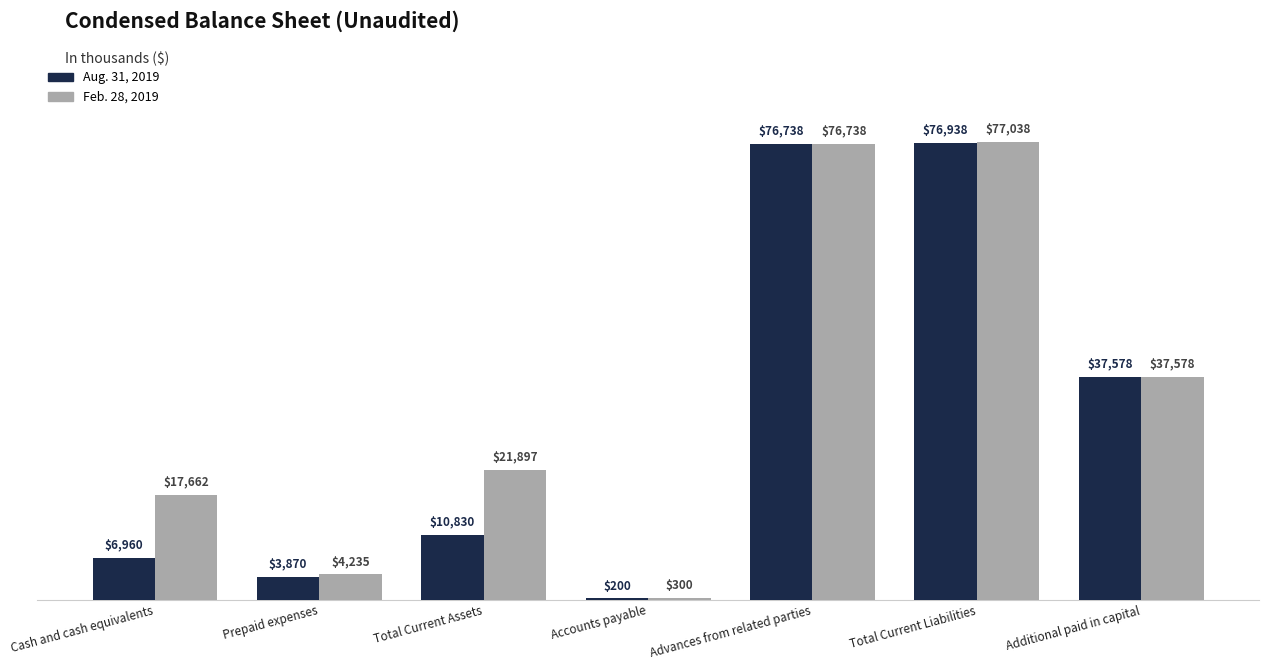

Read the Feb. 28, 2019 value at Additional paid in capital, to the nearest 50.

37600